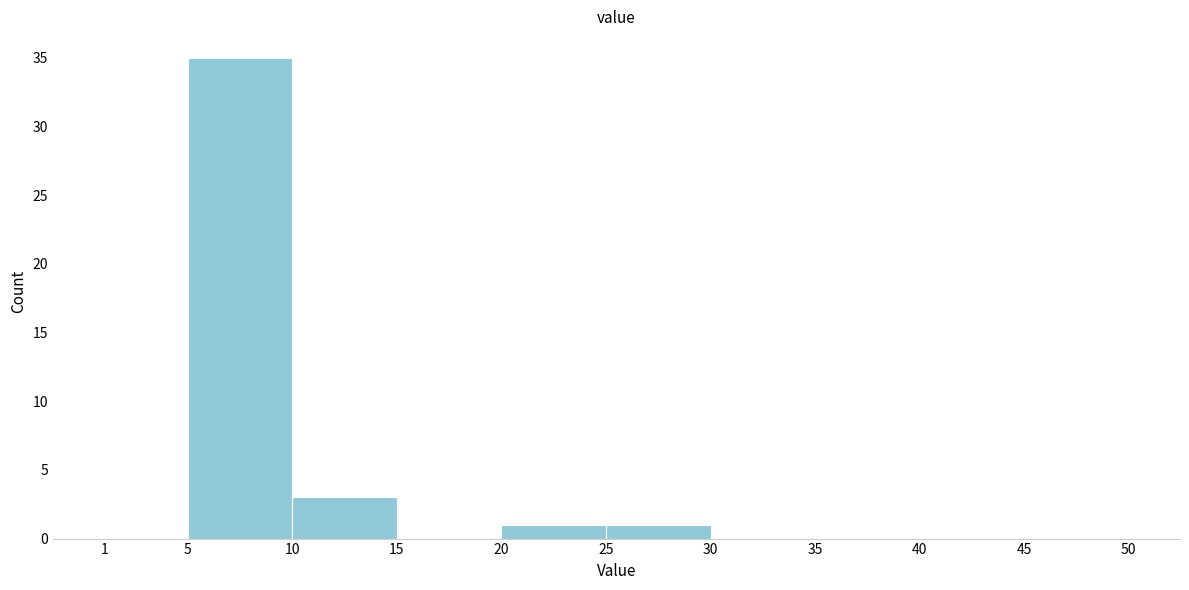

Reading left to right, transcribe this chart: for each bar, give the range it covers on the x-axis and its height. The values are not printed on the chart, so give them approximately, as read against the axis.

1 to 5: 0
5 to 10: 35
10 to 15: 3
15 to 20: 0
20 to 25: 1
25 to 30: 1
30 to 35: 0
35 to 40: 0
40 to 45: 0
45 to 50: 0